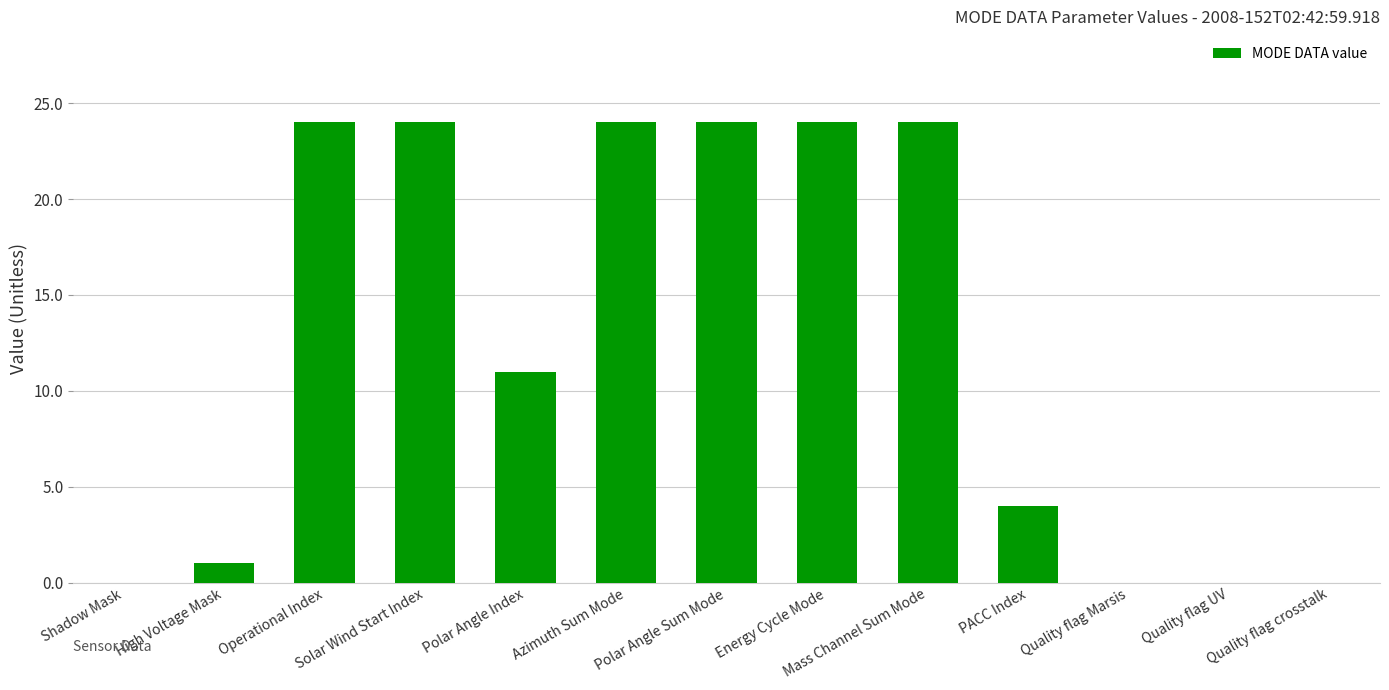

Are the bars grouped side by side (vs. stacked)?

No